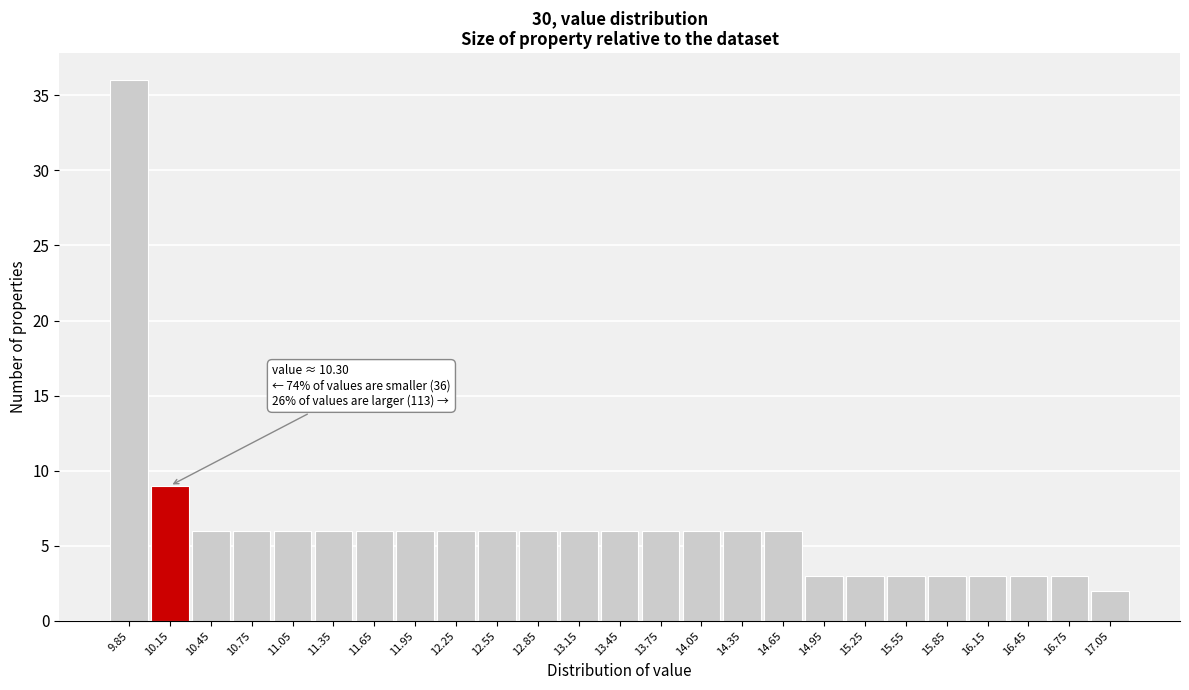

Reading right to left, list all the values displayed in this chart.

17.05=2	16.75=3	16.45=3	16.15=3	15.85=3	15.55=3	15.25=3	14.95=3	14.65=6	14.35=6	14.05=6	13.75=6	13.45=6	13.15=6	12.85=6	12.55=6	12.25=6	11.95=6	11.65=6	11.35=6	11.05=6	10.75=6	10.45=6	10.15=9	9.85=36